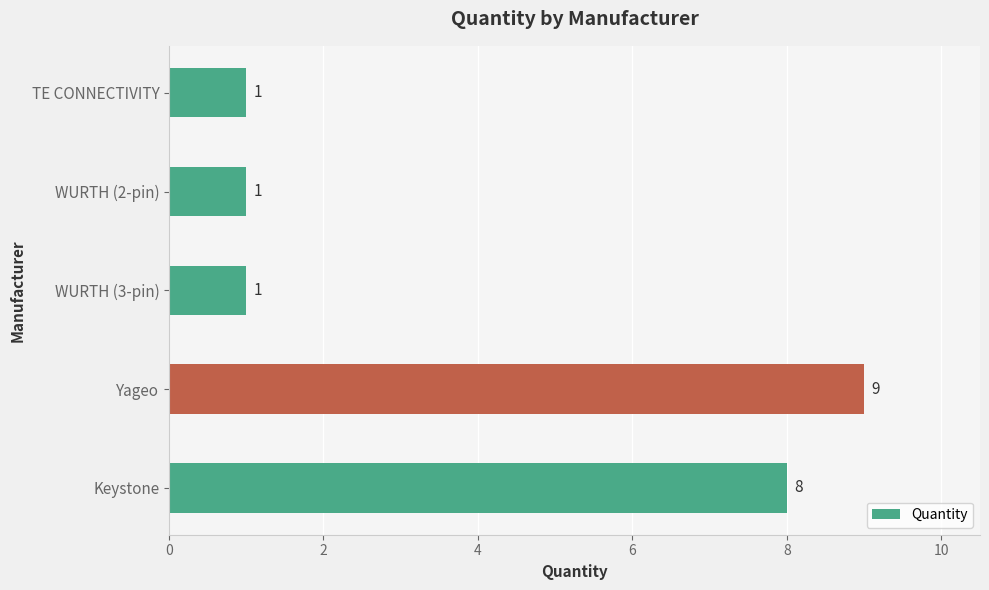

True or false: the data shows 13 at Keystone.

False